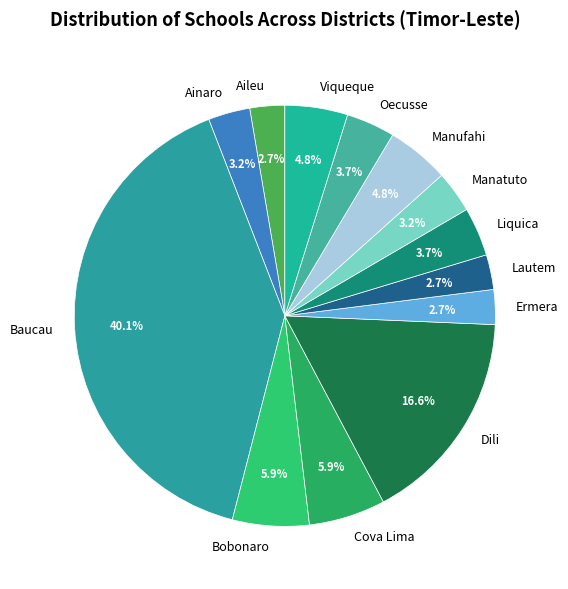

What is the ratio of the value at Ainaro to the value at Oecusse?

0.9